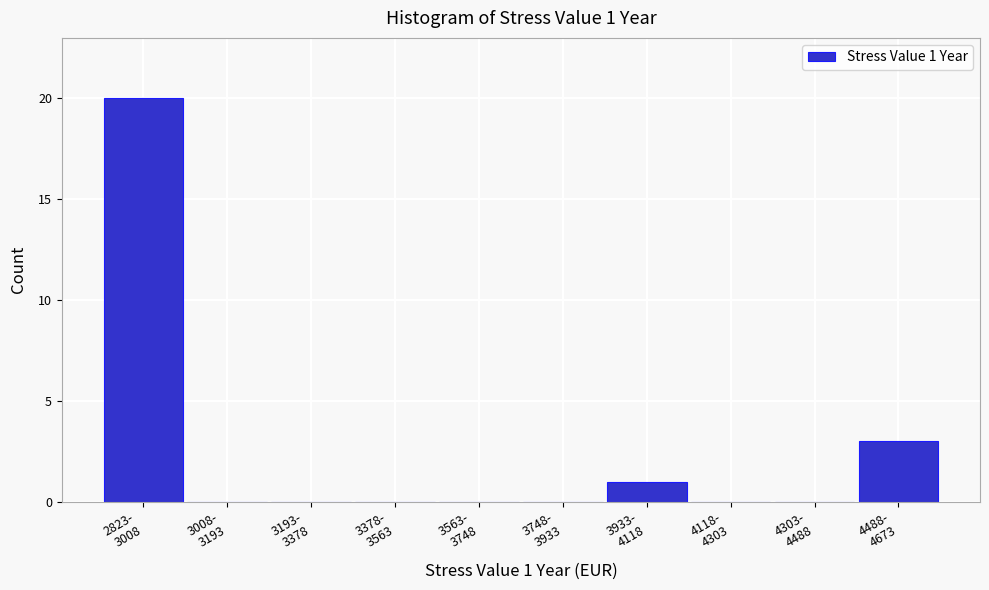

What is the sum of all values?

24